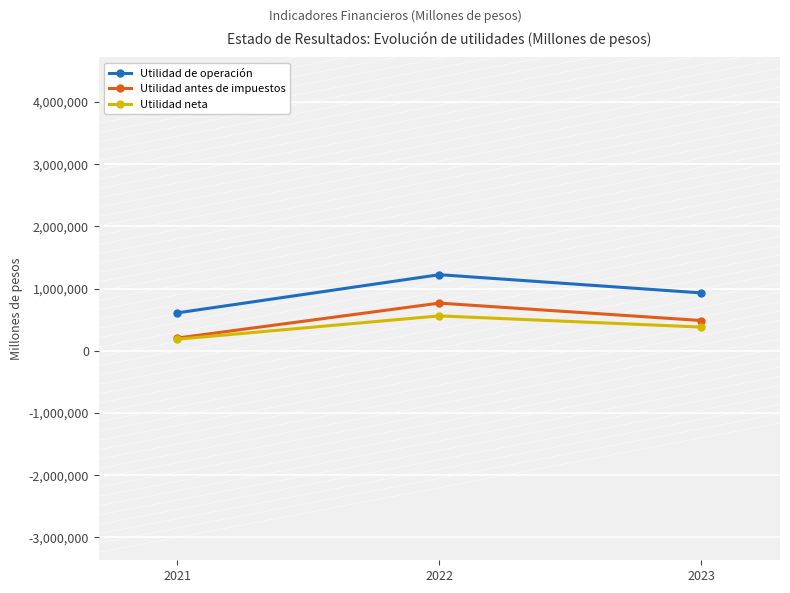

The value of Utilidad de operación at 2023 is 931254. True or false?

True